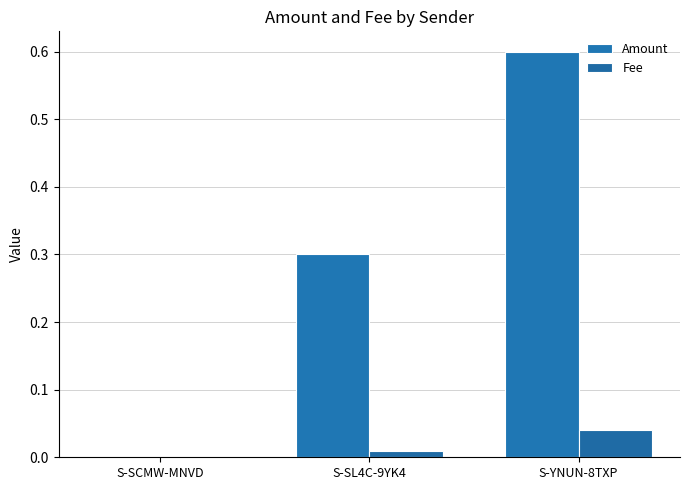

What is the sum of the Amount values at S-SL4C-9YK4 and S-SCMW-MNVD?

0.3